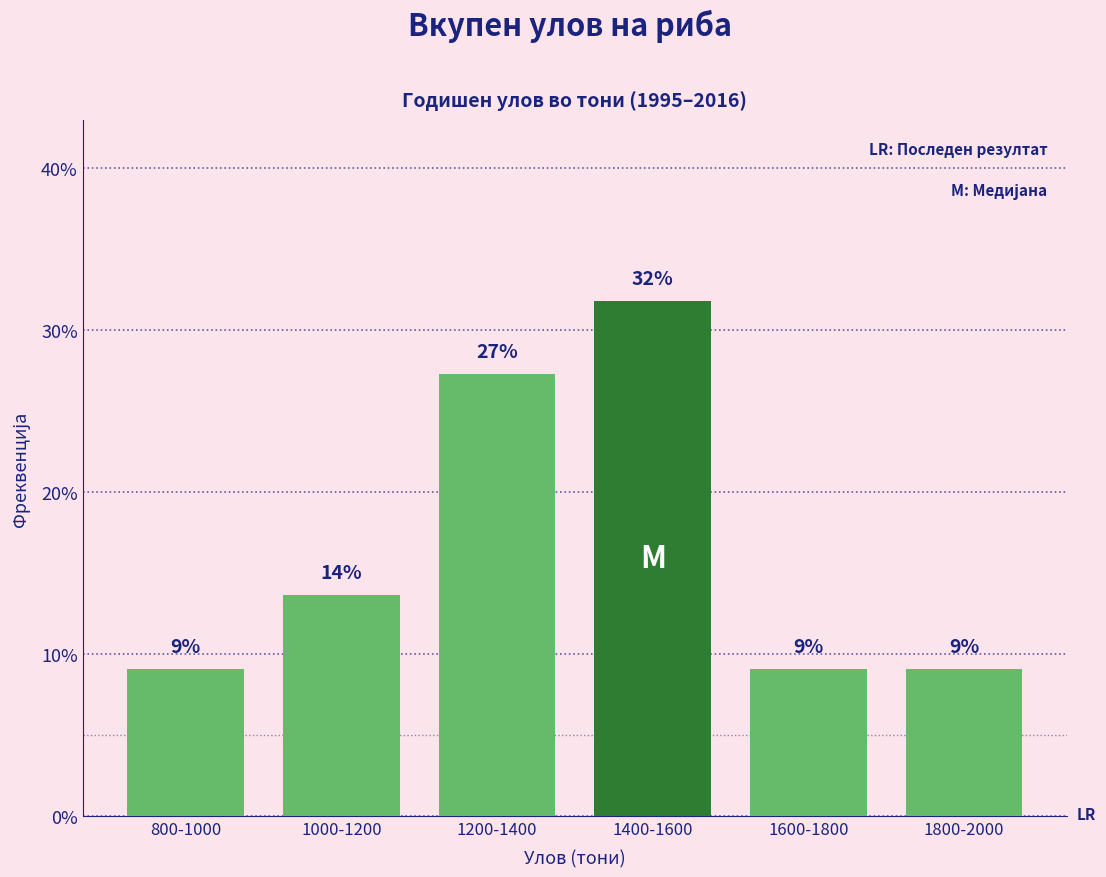

Are the bars horizontal?

No